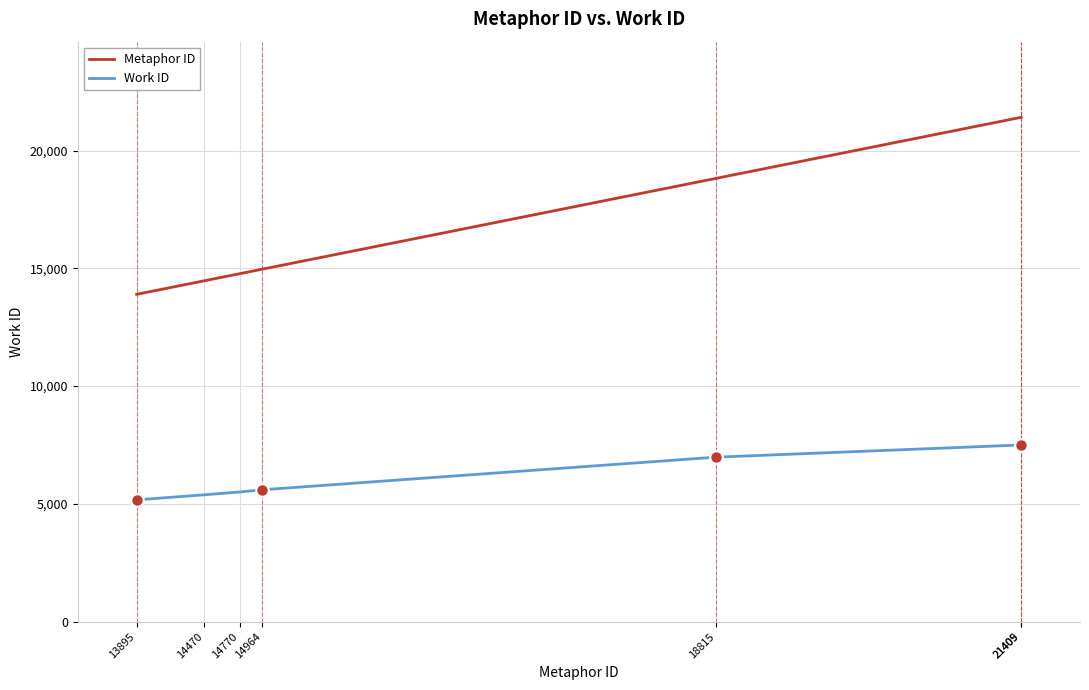

The Metaphor ID series shows 13895 at 13895. True or false?

True